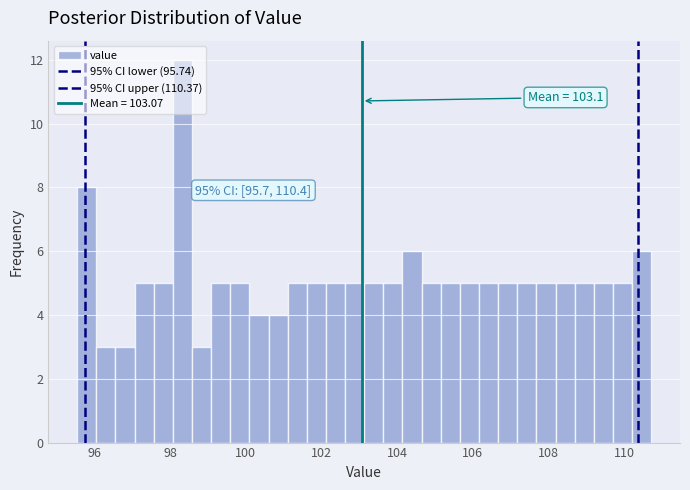

Around what value on the x-axis is the tallest bar? Give the approximate position of its centre, as read against the axis.

98.4